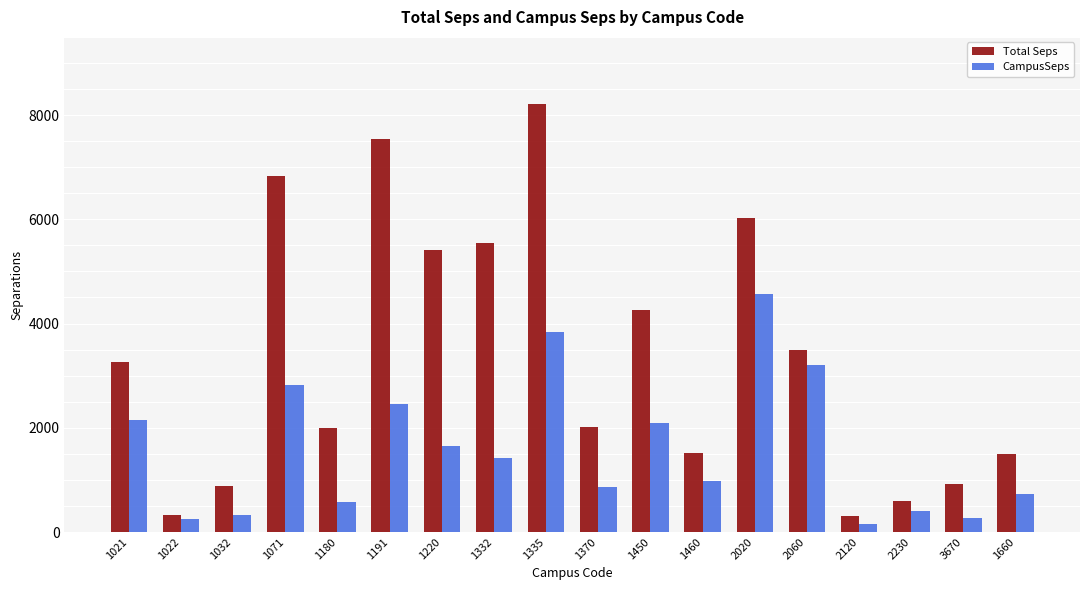

Between 1460 and 2230, which series saw the biggest shift?

Total Seps